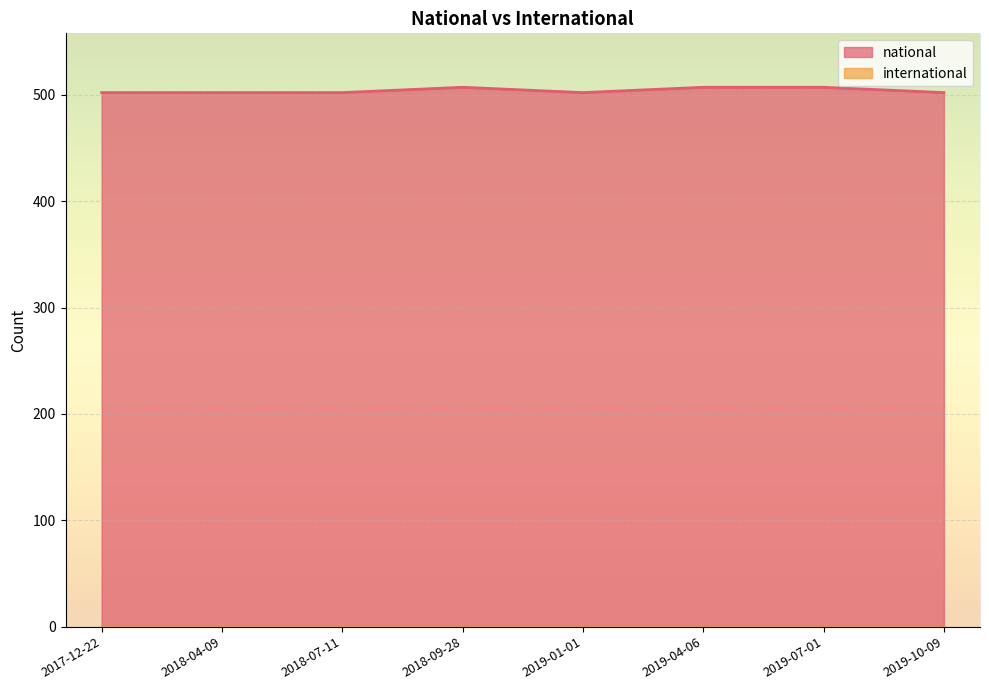

True or false: there are more than 0 points higher than both neighbors.

True